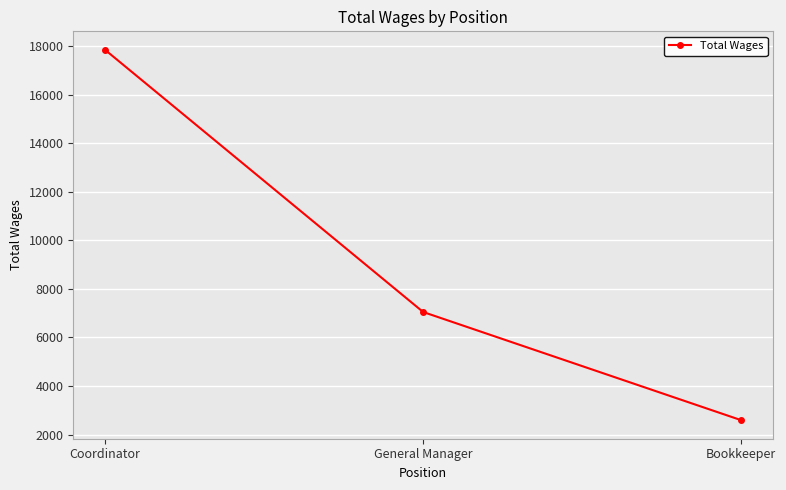

Where is the data nearest to the value 10217?

General Manager